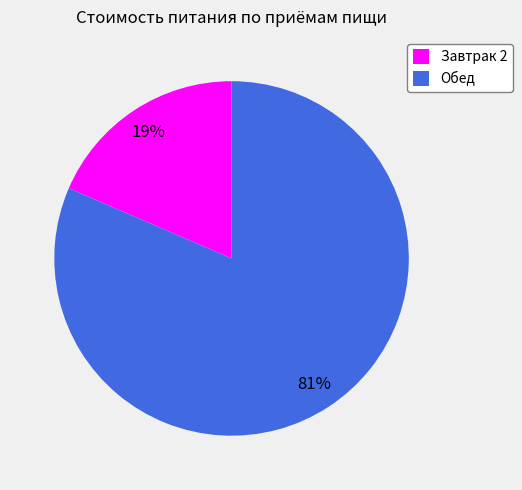

Do Обед and Завтрак 2 together represent more than half of the pie?

Yes